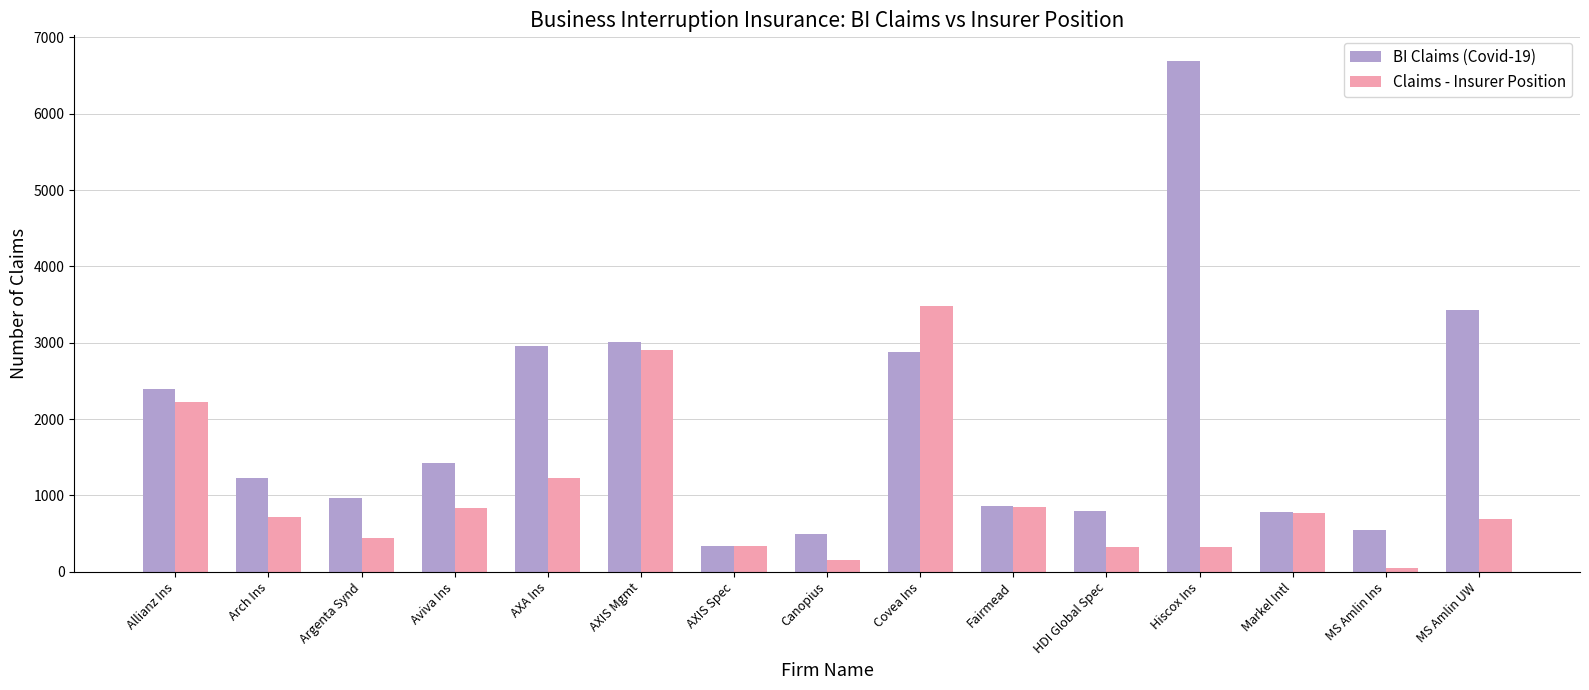

What is the difference between the Claims - Insurer Position values at HDI Global Spec and Arch Ins?

386